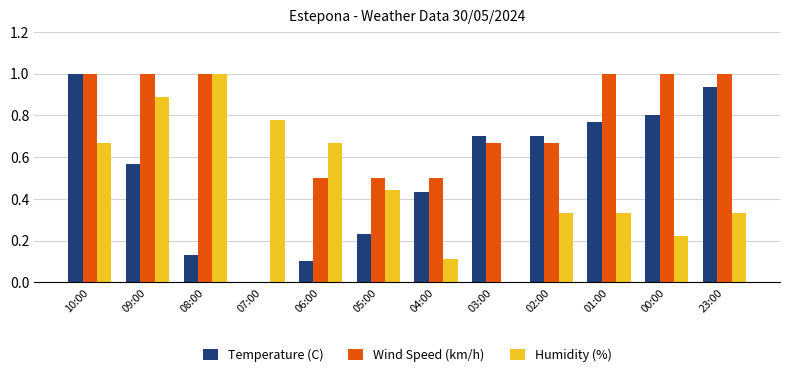

How many distinct data groups are displayed?

3